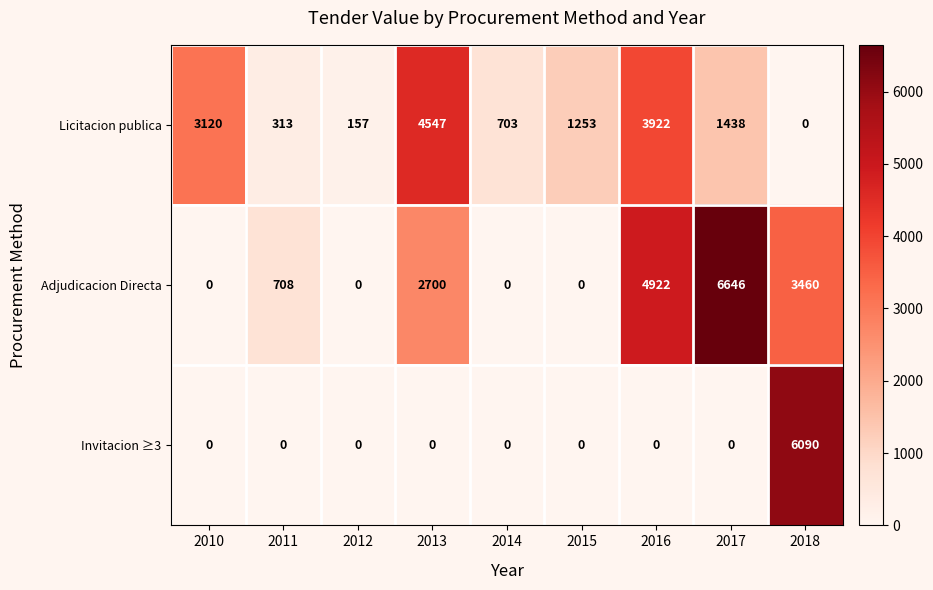

The value of Adjudicacion Directa at 2018 is 814. True or false?

False